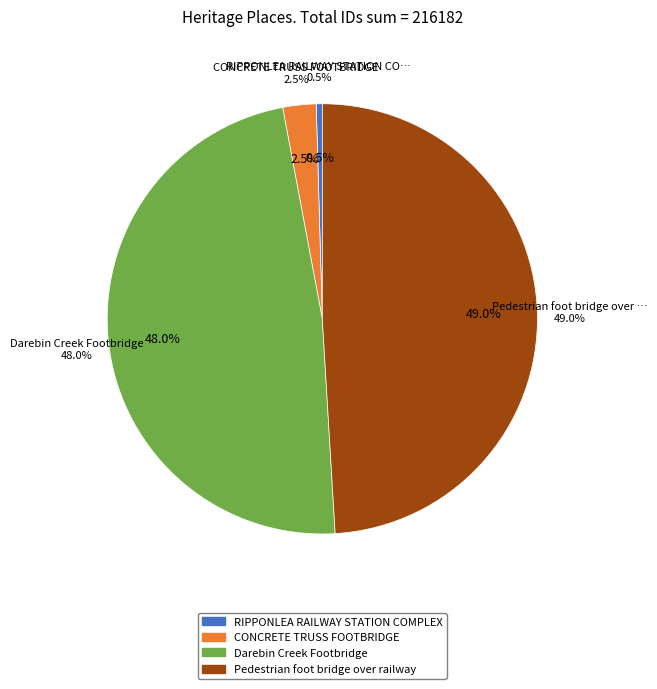

Is there a majority slice in this chart?

No